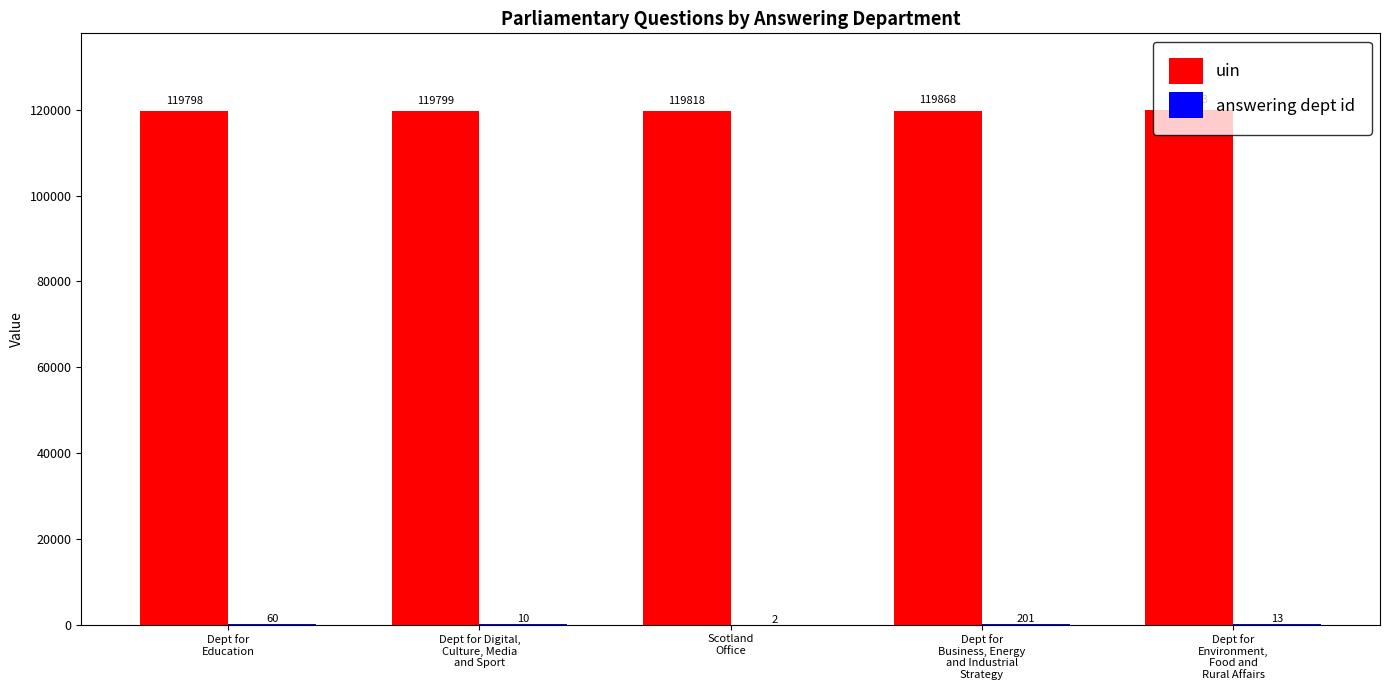

How many series are shown in this chart?

2